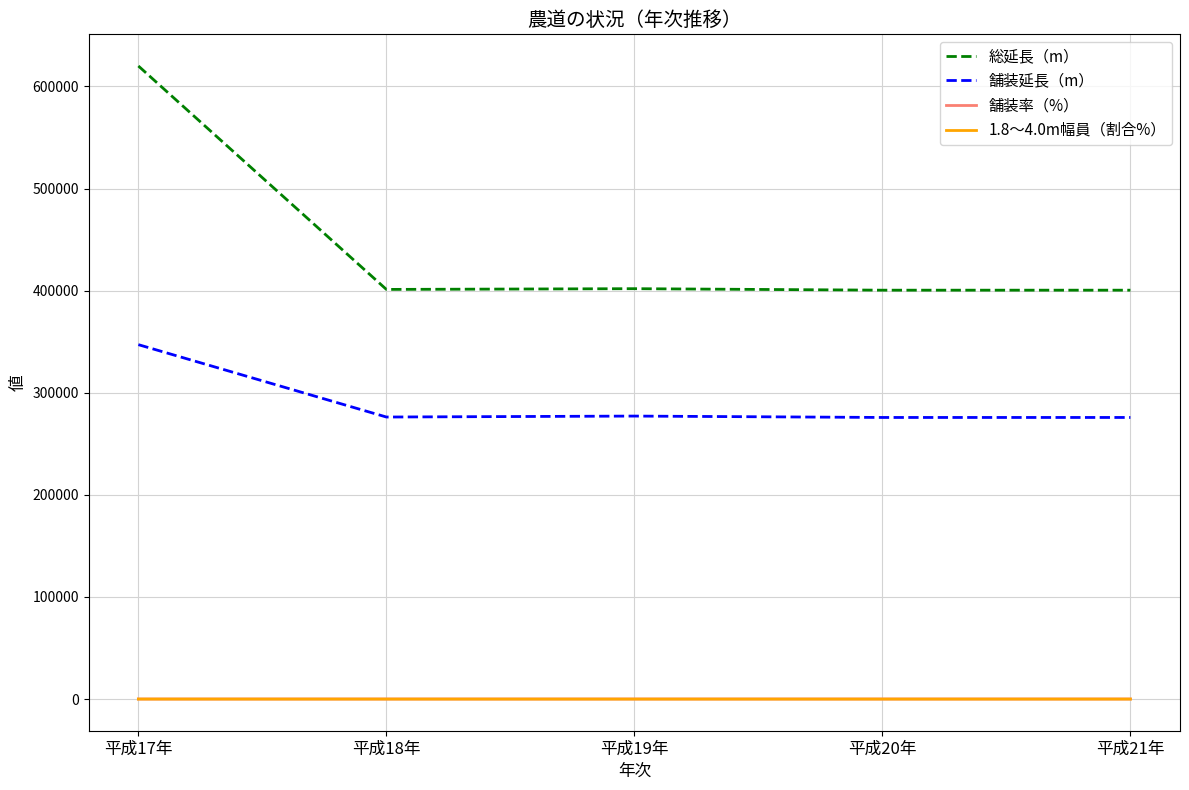

The value of 舗装延長（m） at 平成17年 is 533439.2. True or false?

False